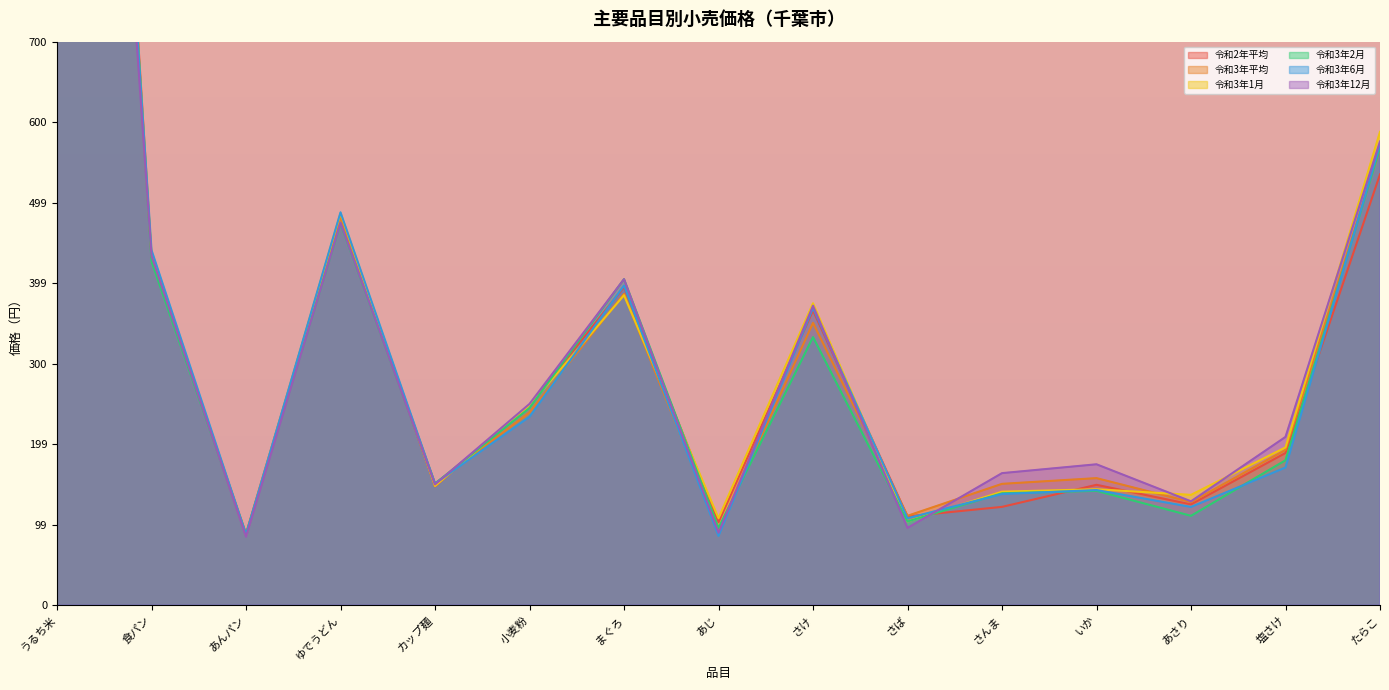

At which category is the sum across all series the highest?

うるち米